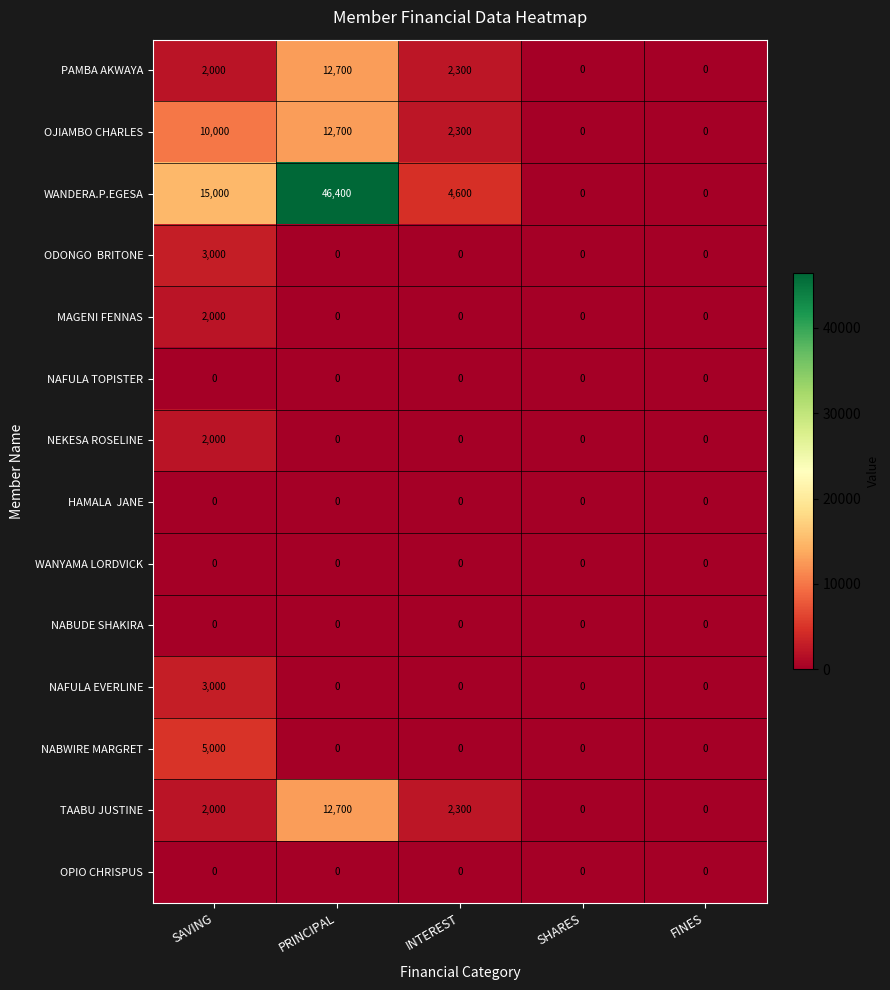

The value of WANYAMA LORDVICK at INTEREST is 0. True or false?

True